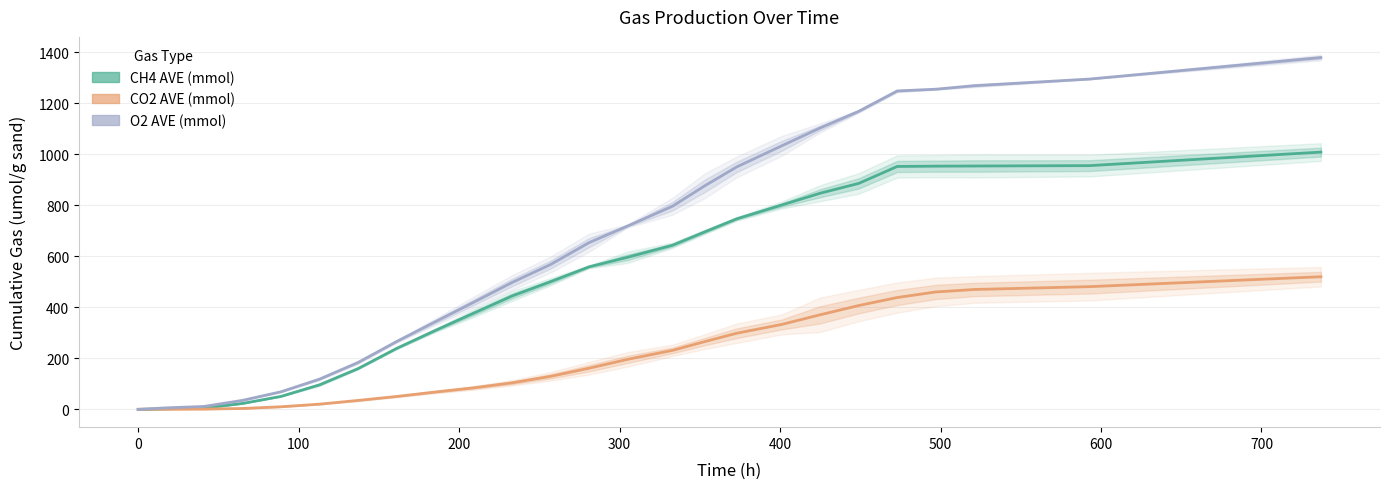

After their last crossing, which series has the higher values: CO2 AVE (mmol) or O2 AVE (mmol)?

O2 AVE (mmol)